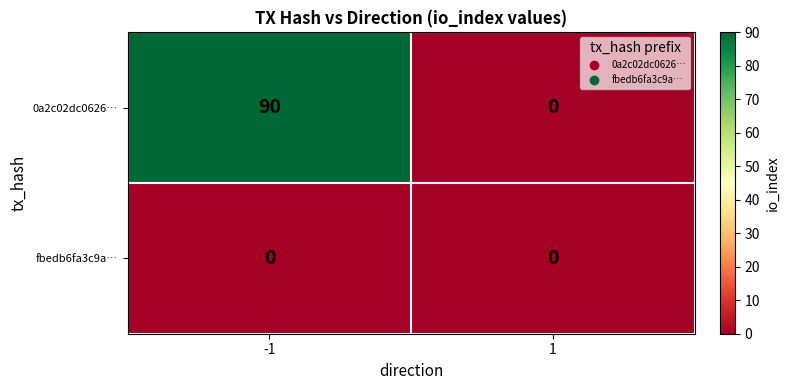

What is the greatest value displayed?

90